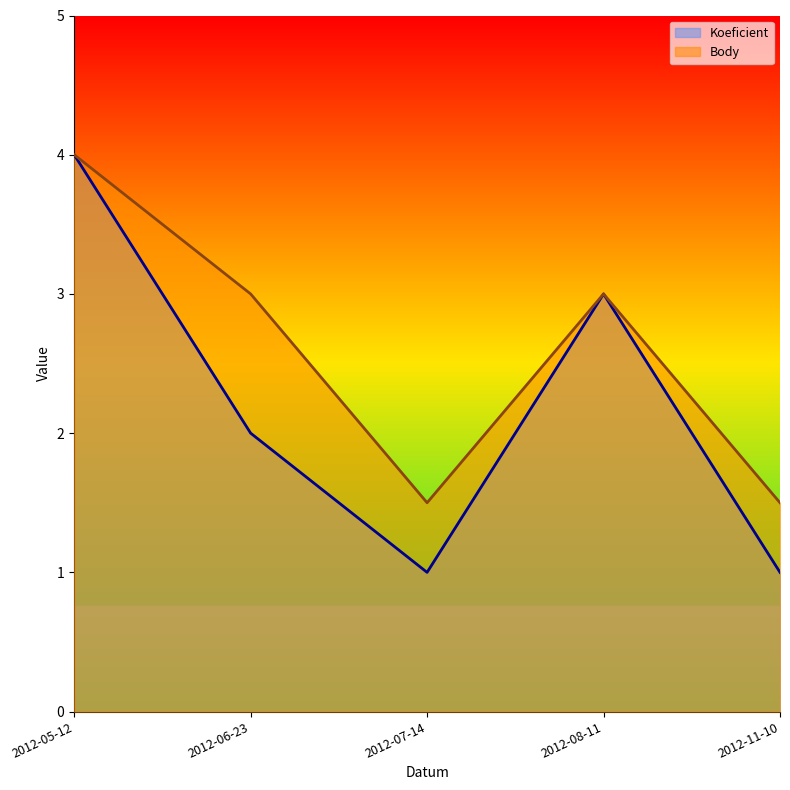

Rank the categories by Body value from highest to lowest.

2012-05-12, 2012-06-23, 2012-08-11, 2012-07-14, 2012-11-10